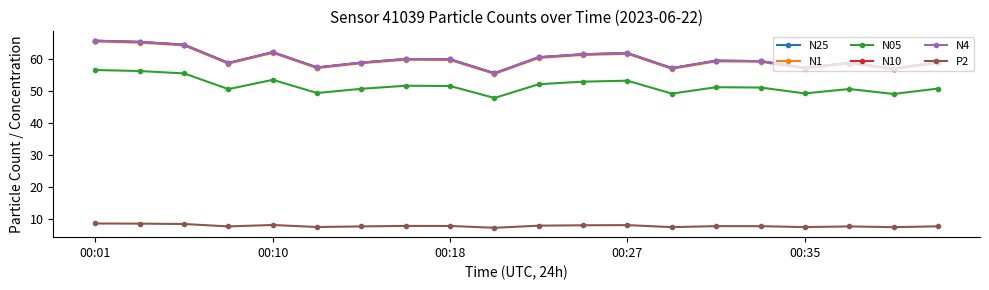

At how many categories does at least one series exceed 20?

20